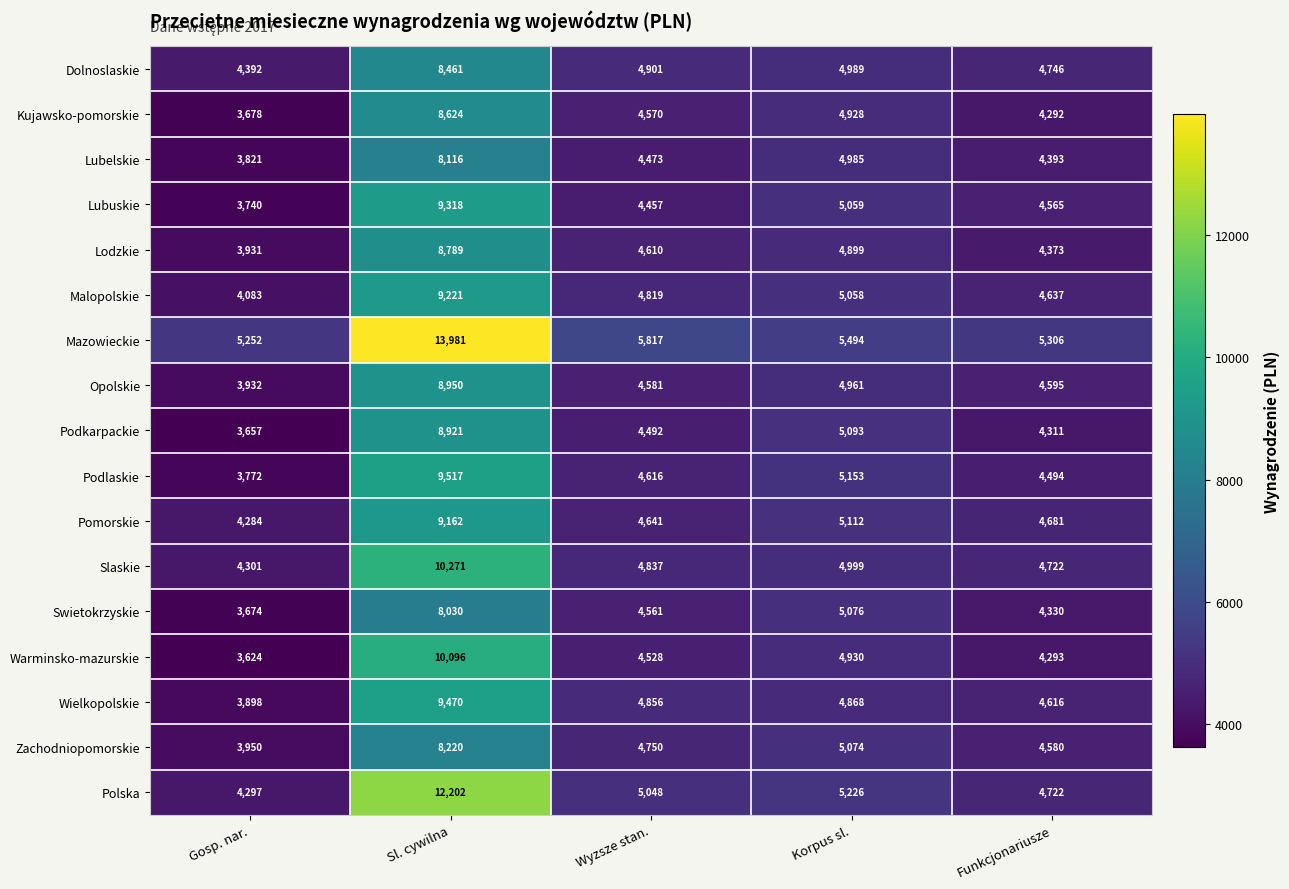

Which series has the largest total across all categories?

Mazowieckie